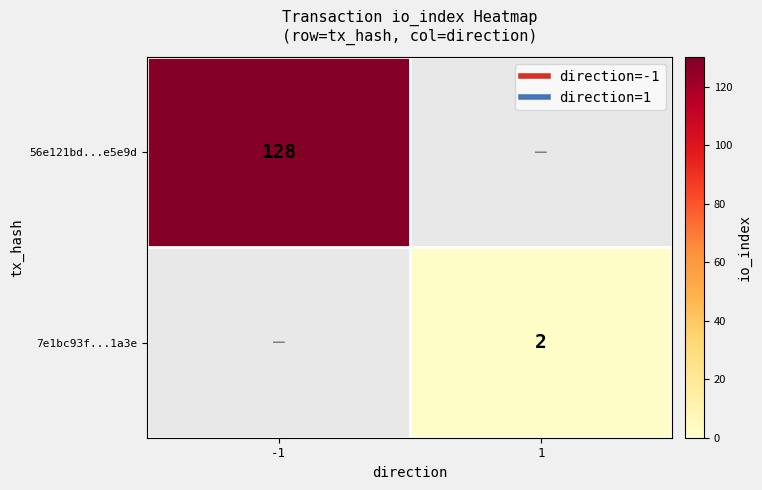

True or false: 56e121bd...e5e9d has a value of 128.0 at -1.

True